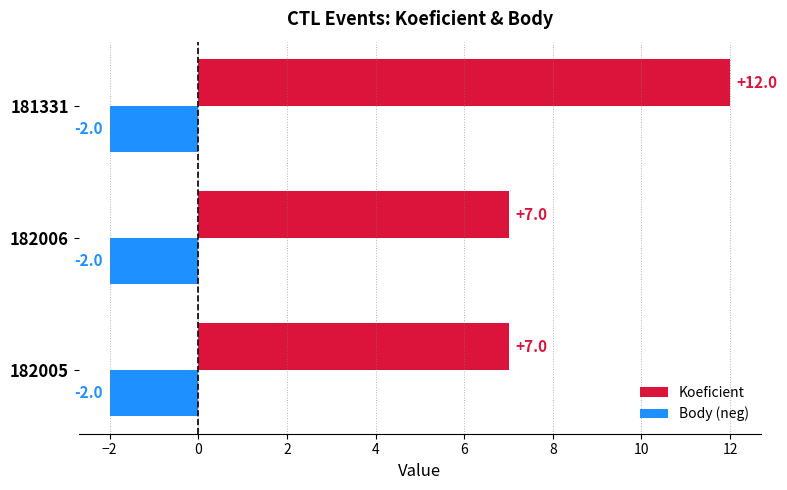

What are all the series names shown in the legend?

Koeficient, Body (neg)